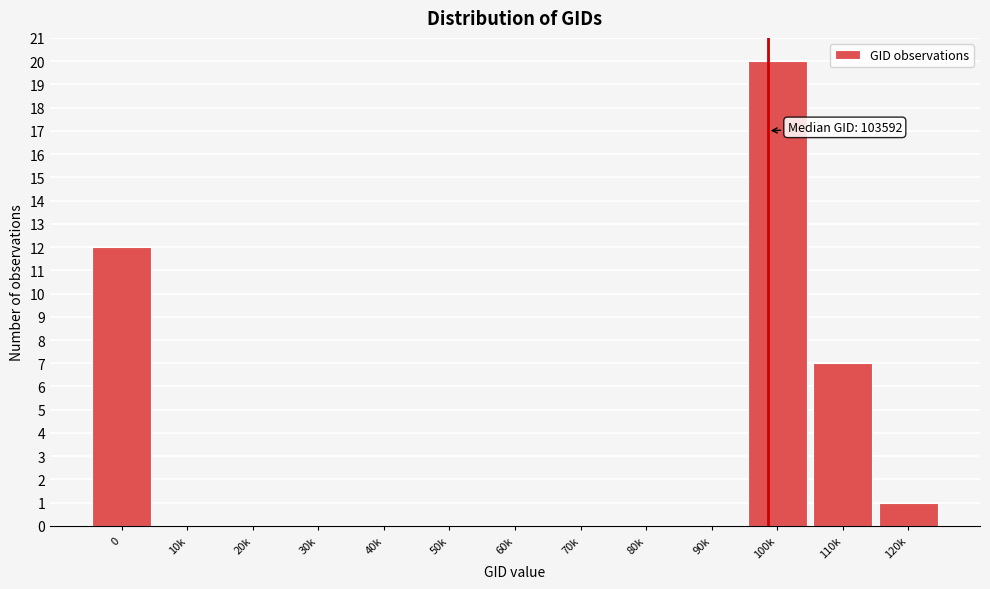

Reading left to right, extract all data points from this chart.

0=12	10k=0	20k=0	30k=0	40k=0	50k=0	60k=0	70k=0	80k=0	90k=0	100k=20	110k=7	120k=1